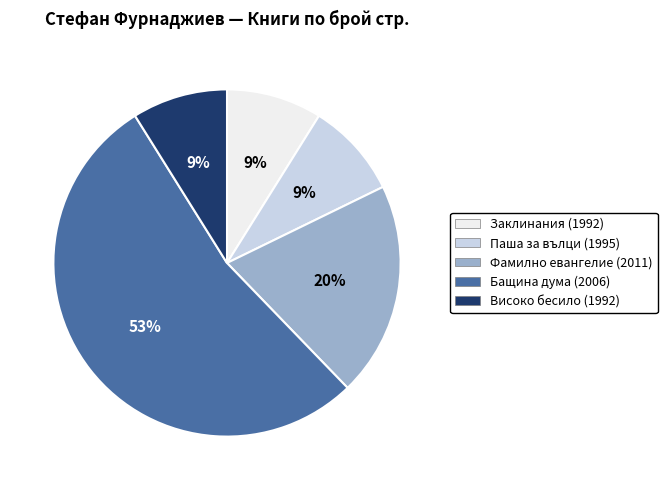

Which slice is the largest?

Бащина дума (2006)